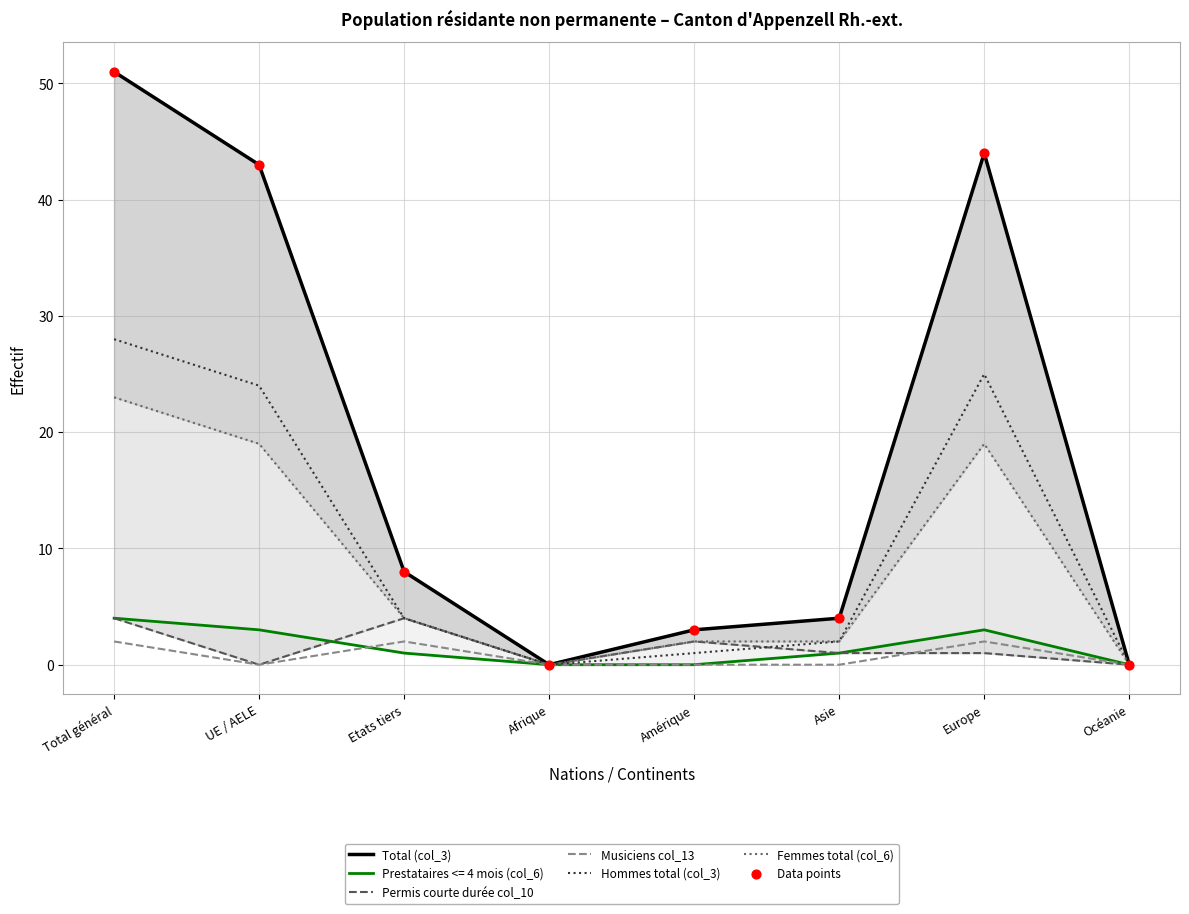

True or false: Hommes total (col_3) has a value of 28 at Total général.

True